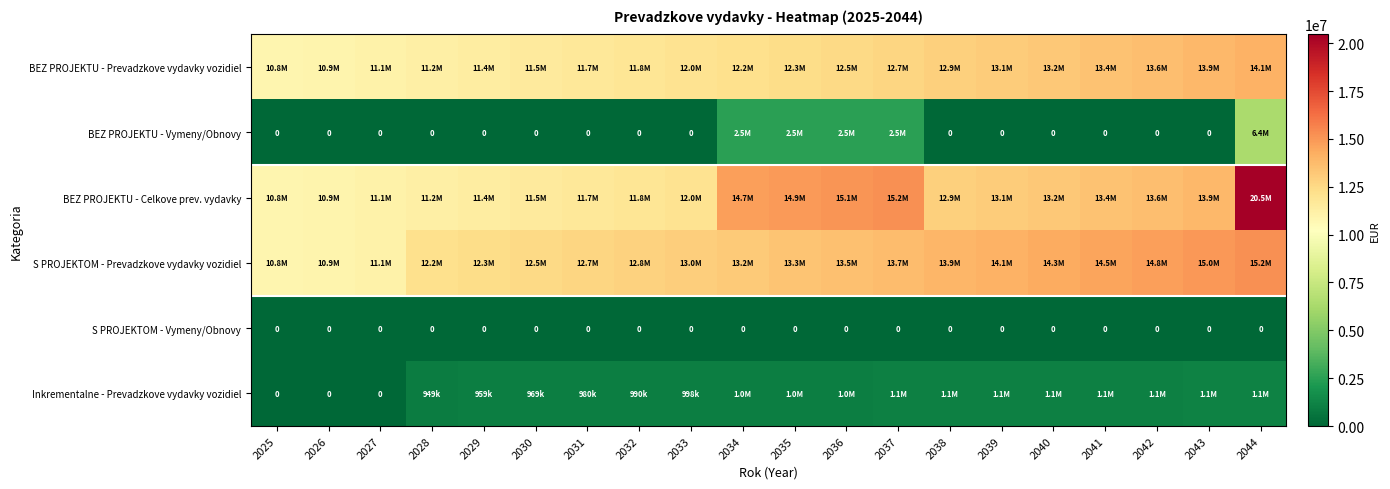

Between 2038 and 2044, which series saw the biggest shift?

BEZ PROJEKTU - Celkove prev. vydavky